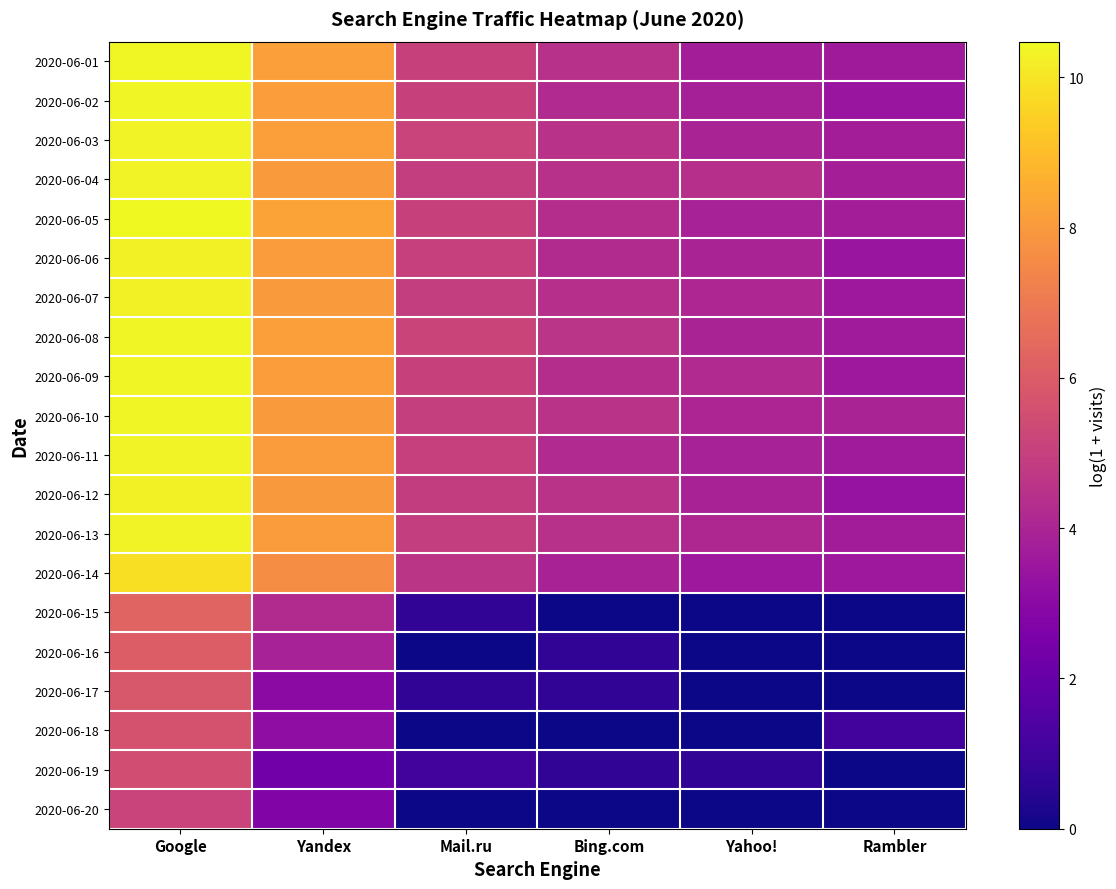

Reading left to right, what are all the values shown in this chart?

2020-06-01: Google=10.4	Yandex=8.1	Mail.ru=5.0	Bing.com=4.4	Yahoo!=3.8	Rambler=3.6
2020-06-02: Google=10.4	Yandex=8.1	Mail.ru=5.0	Bing.com=4.2	Yahoo!=3.8	Rambler=3.4
2020-06-03: Google=10.4	Yandex=8.2	Mail.ru=5.1	Bing.com=4.5	Yahoo!=3.9	Rambler=3.7
2020-06-04: Google=10.3	Yandex=8.1	Mail.ru=4.9	Bing.com=4.5	Yahoo!=4.4	Rambler=3.8
2020-06-05: Google=10.5	Yandex=8.3	Mail.ru=5.1	Bing.com=4.3	Yahoo!=3.9	Rambler=3.7
2020-06-06: Google=10.3	Yandex=8.1	Mail.ru=5.0	Bing.com=4.2	Yahoo!=3.9	Rambler=3.4
2020-06-07: Google=10.3	Yandex=8.0	Mail.ru=4.9	Bing.com=4.4	Yahoo!=4.1	Rambler=3.5
2020-06-08: Google=10.4	Yandex=8.2	Mail.ru=5.2	Bing.com=4.5	Yahoo!=4.0	Rambler=3.7
2020-06-09: Google=10.4	Yandex=8.1	Mail.ru=5.0	Bing.com=4.3	Yahoo!=4.2	Rambler=3.6
2020-06-10: Google=10.4	Yandex=8.1	Mail.ru=5.0	Bing.com=4.5	Yahoo!=4.0	Rambler=3.9
2020-06-11: Google=10.3	Yandex=8.1	Mail.ru=5.0	Bing.com=4.2	Yahoo!=3.9	Rambler=3.7
2020-06-12: Google=10.3	Yandex=8.0	Mail.ru=4.9	Bing.com=4.5	Yahoo!=3.9	Rambler=3.3
2020-06-13: Google=10.3	Yandex=8.1	Mail.ru=4.9	Bing.com=4.5	Yahoo!=4.1	Rambler=3.7
2020-06-14: Google=9.8	Yandex=7.6	Mail.ru=4.6	Bing.com=3.9	Yahoo!=3.5	Rambler=3.6
2020-06-15: Google=6.3	Yandex=4.2	Mail.ru=0.7	Bing.com=0.0	Yahoo!=0.0	Rambler=0.0
2020-06-16: Google=6.1	Yandex=3.9	Mail.ru=0.0	Bing.com=0.7	Yahoo!=0.0	Rambler=0.0
2020-06-17: Google=5.8	Yandex=3.0	Mail.ru=0.7	Bing.com=0.7	Yahoo!=0.0	Rambler=0.0
2020-06-18: Google=5.7	Yandex=3.1	Mail.ru=0.0	Bing.com=0.0	Yahoo!=0.0	Rambler=1.1
2020-06-19: Google=5.5	Yandex=2.3	Mail.ru=1.1	Bing.com=0.7	Yahoo!=0.7	Rambler=0.0
2020-06-20: Google=5.2	Yandex=2.7	Mail.ru=0.0	Bing.com=0.0	Yahoo!=0.0	Rambler=0.0